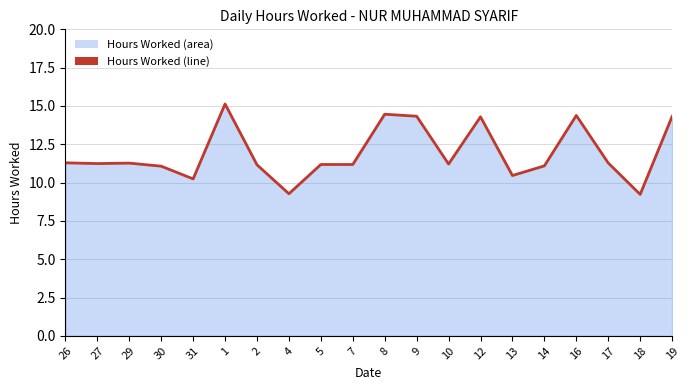

Rank the categories by value from lowest to highest.

18, 4, 31, 13, 30, 14, 2, 5, 7, 10, 27, 29, 17, 26, 12, 19, 9, 16, 8, 1